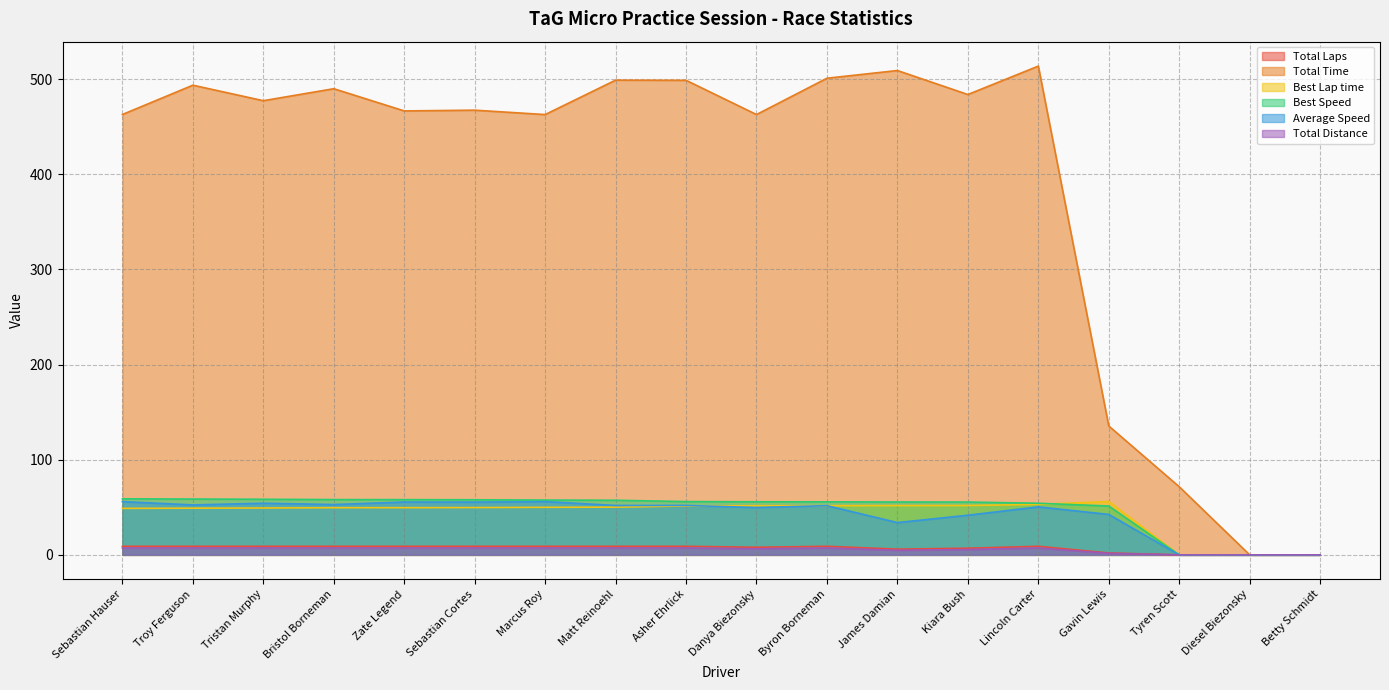

Which series changed the most between James Damian and Kiara Bush?

Total Time